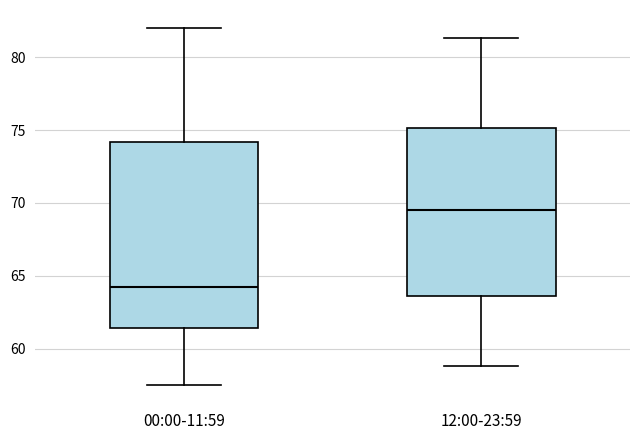

Which box's median line is the lowest?

00:00-11:59